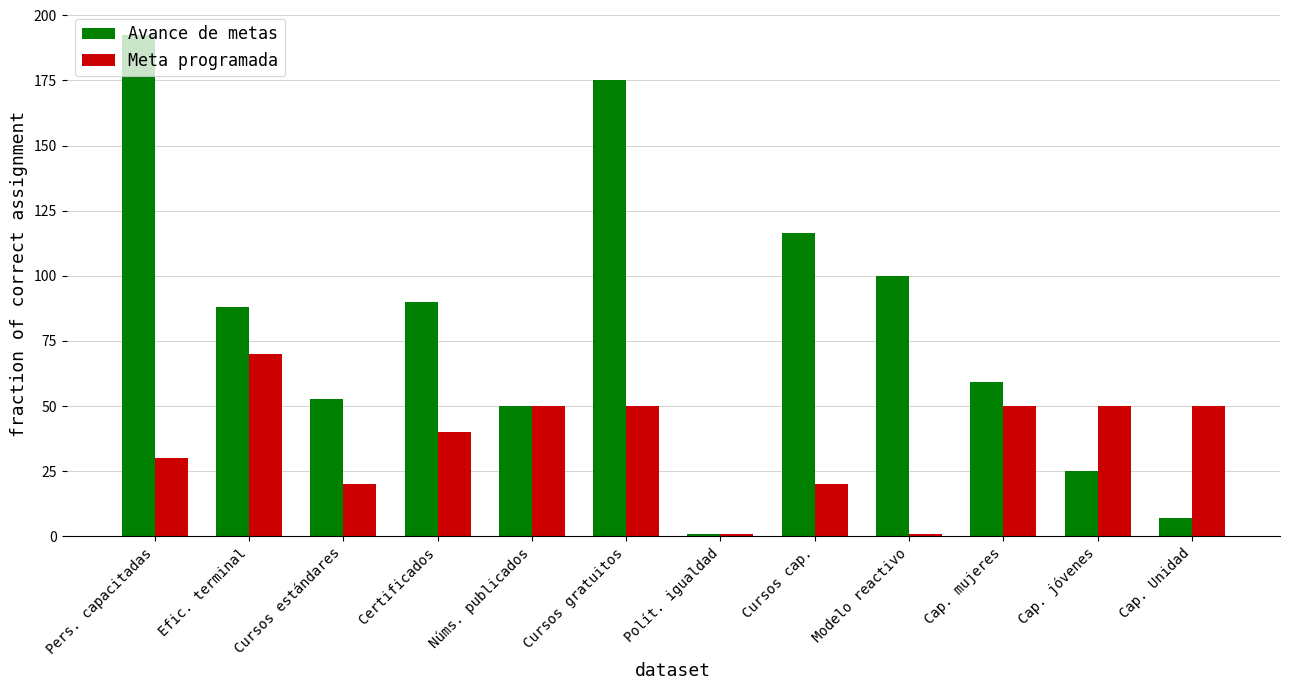

What is the maximum value shown in the chart?

192.3